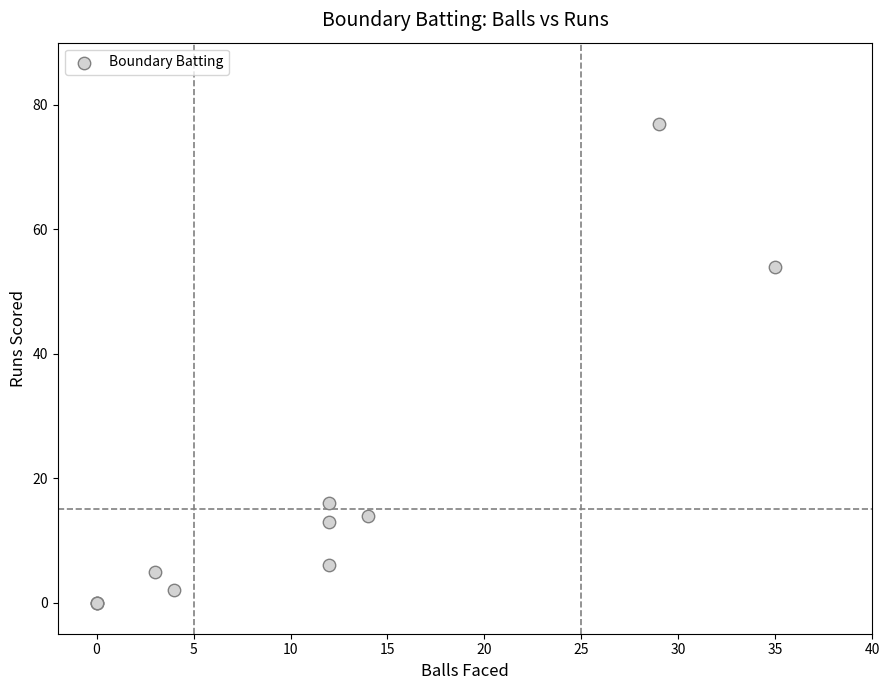

What Y value in the scatter plot is closest to 38?

54